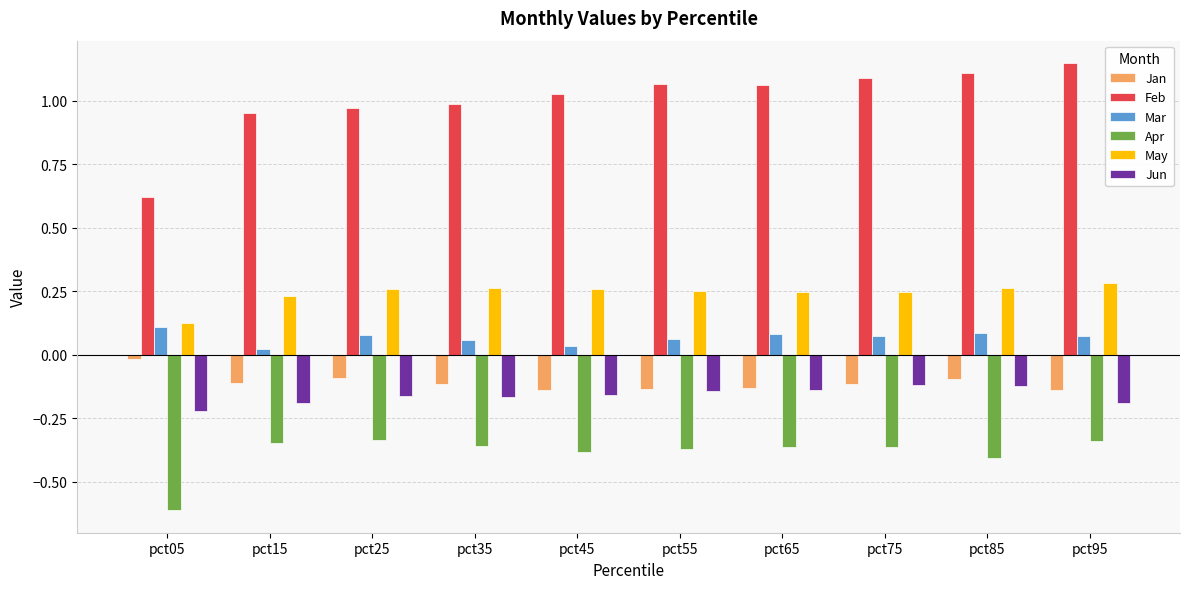

Where is May nearest to the value 0?

pct05